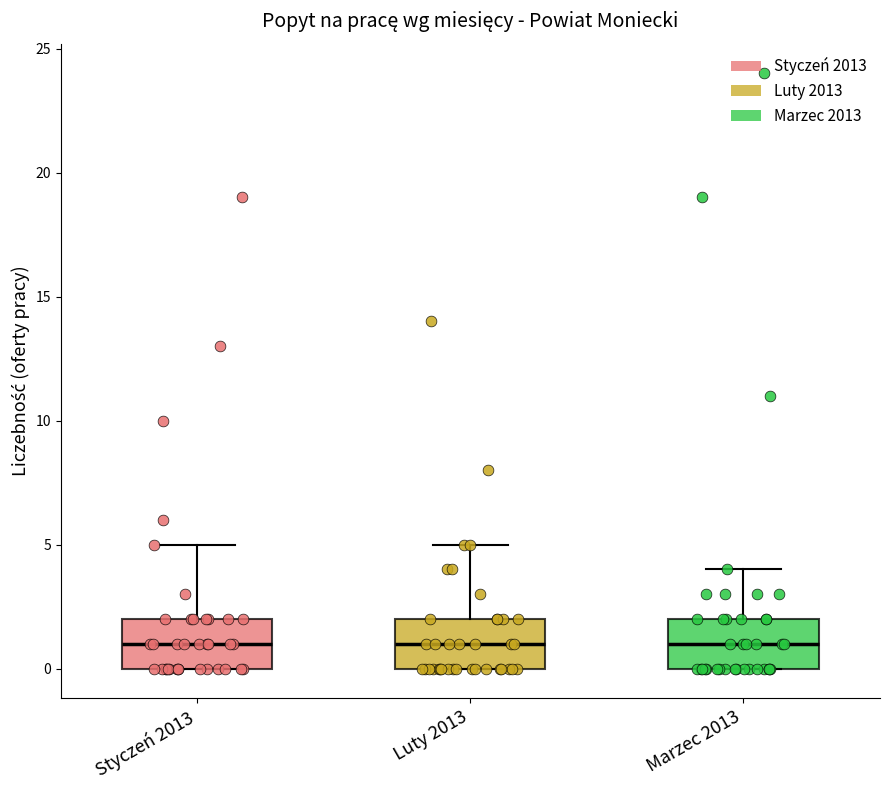

Where does the upper whisker of the box for Marzec 2013 end on the y-axis? The values are not printed on the chart, so give them approximately, as read against the axis.

4